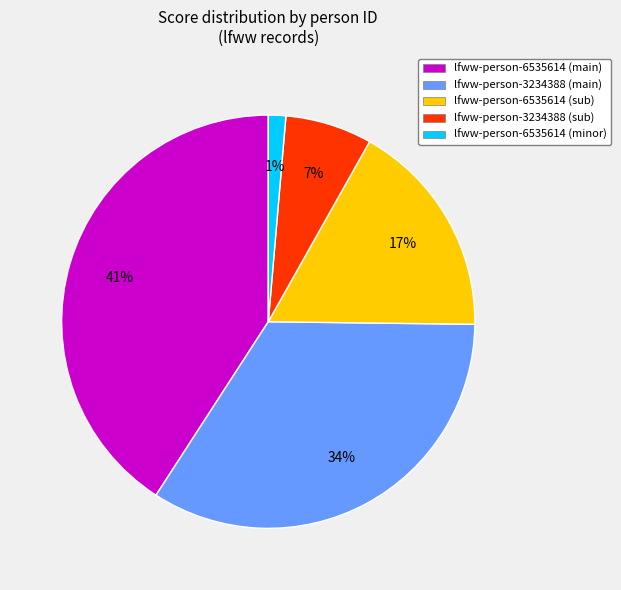

How many segments does this pie chart have?

5